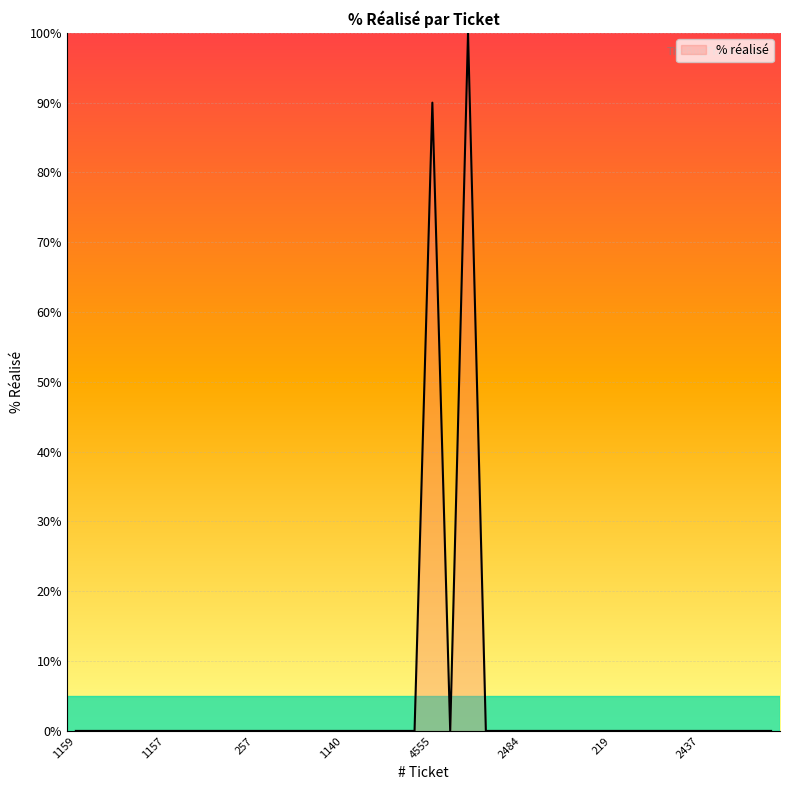

What is the difference between the maximum and minimum values?

100